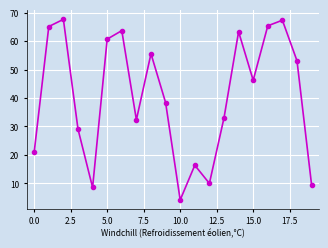

What is the value of the 13th point from the left?

10.0